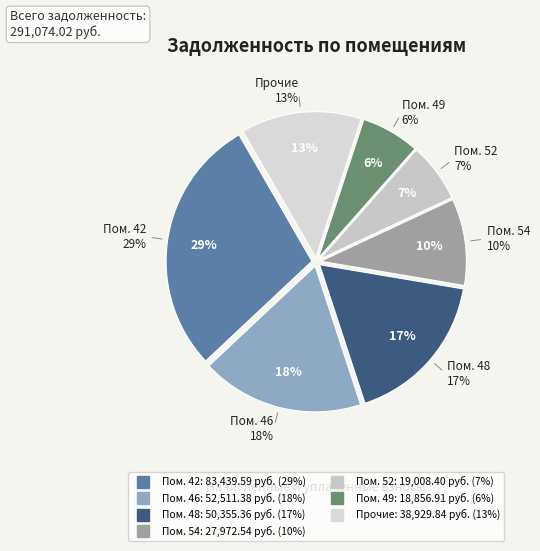

Does 51 represent more than half of the total?

No